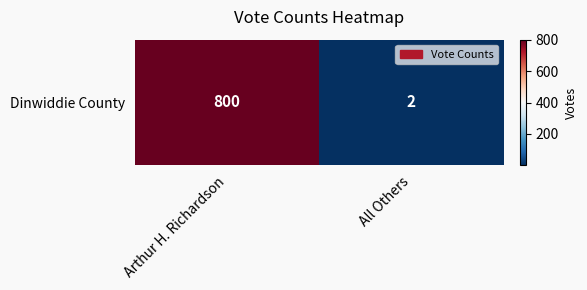

At which category does the chart reach its peak across all series?

Arthur H. Richardson